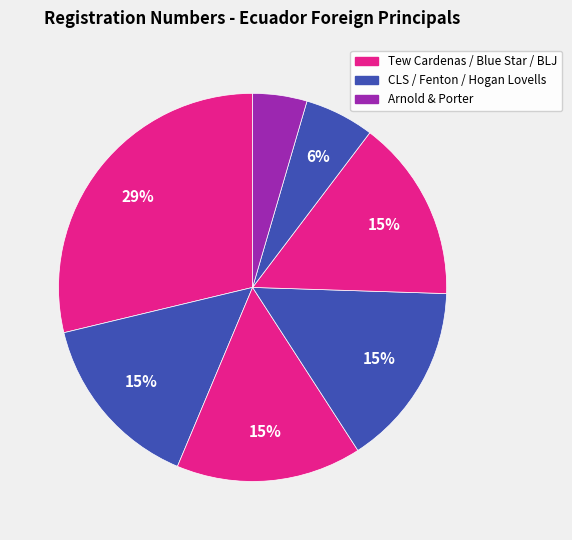

Count the number of slices in the pie.

7